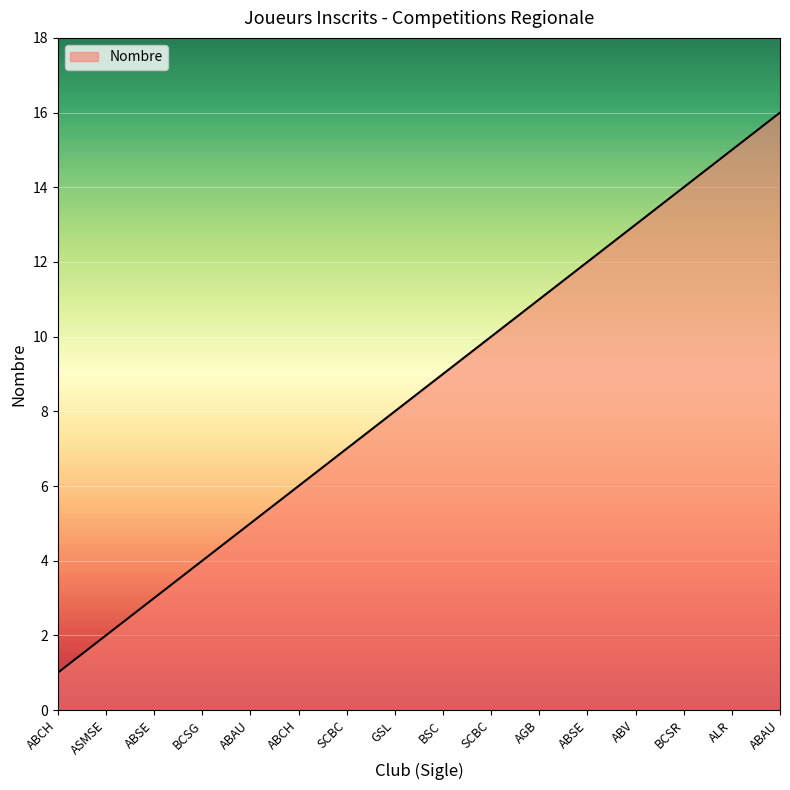

How many lines are shown in the chart?

1